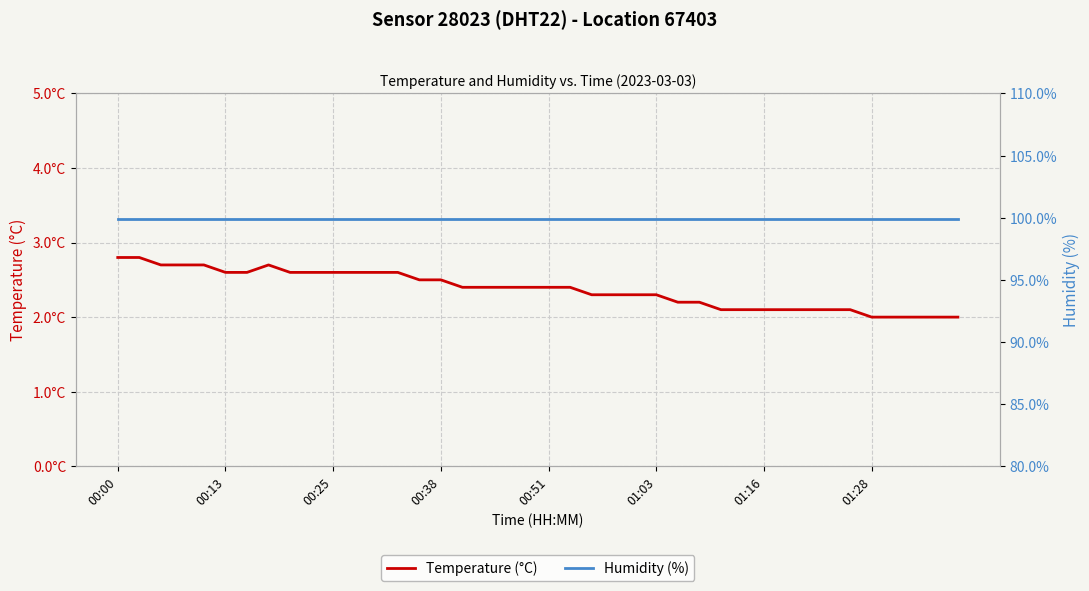

At 14, list the series in order from largest to smallest.

Humidity (%), Temperature (°C)